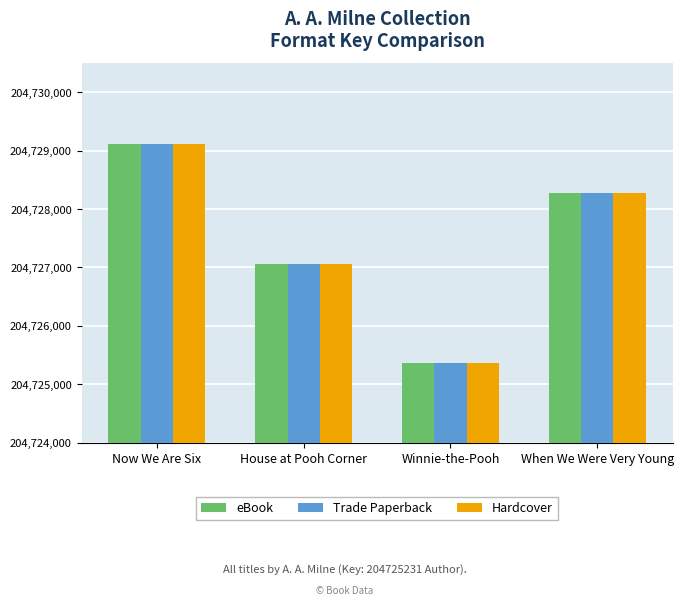

At how many categories does at least one series exceed 204726843?

3